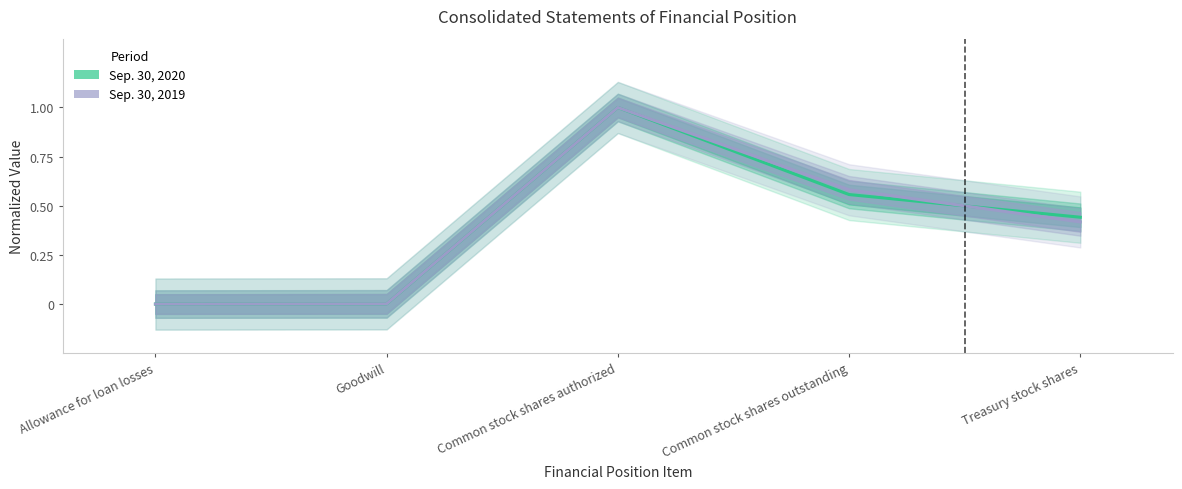

Reading left to right, what are all the values shown in this chart?

Sep. 30, 2020: 0.0	0.0	1.0	0.6	0.4
Sep. 30, 2019: 0.0	0.0	1.0	0.6	0.4